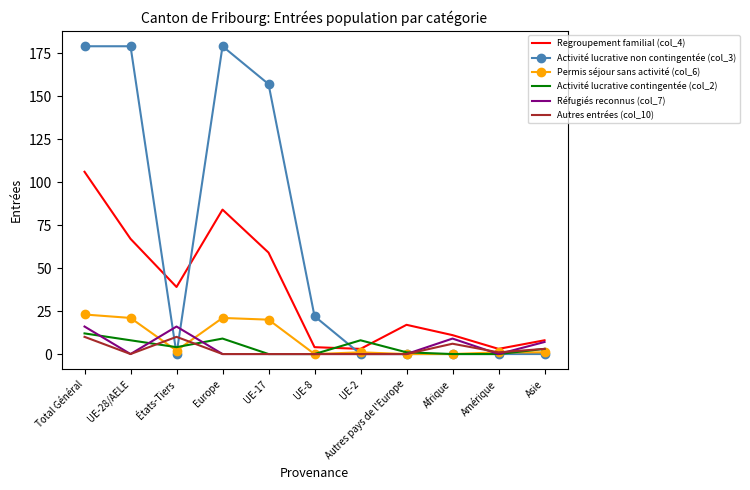

What is the sum of all Réfugiés reconnus (col_7) values?

48